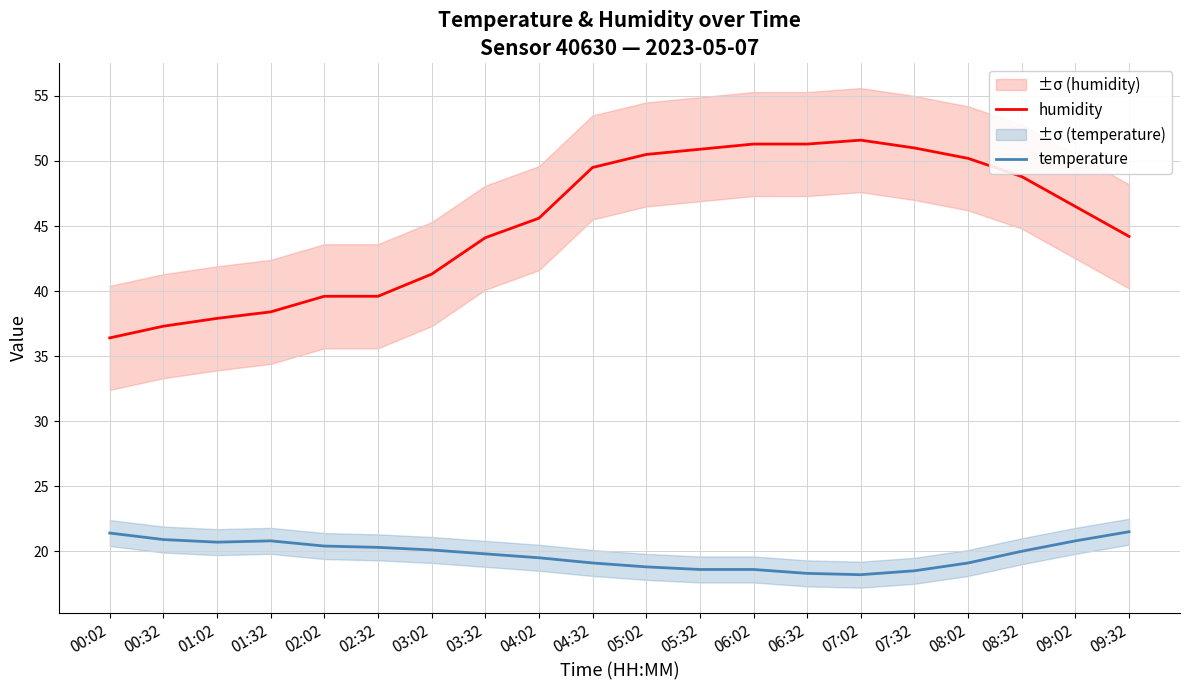

Is it true that humidity equals 51.3 at 06:32?

True